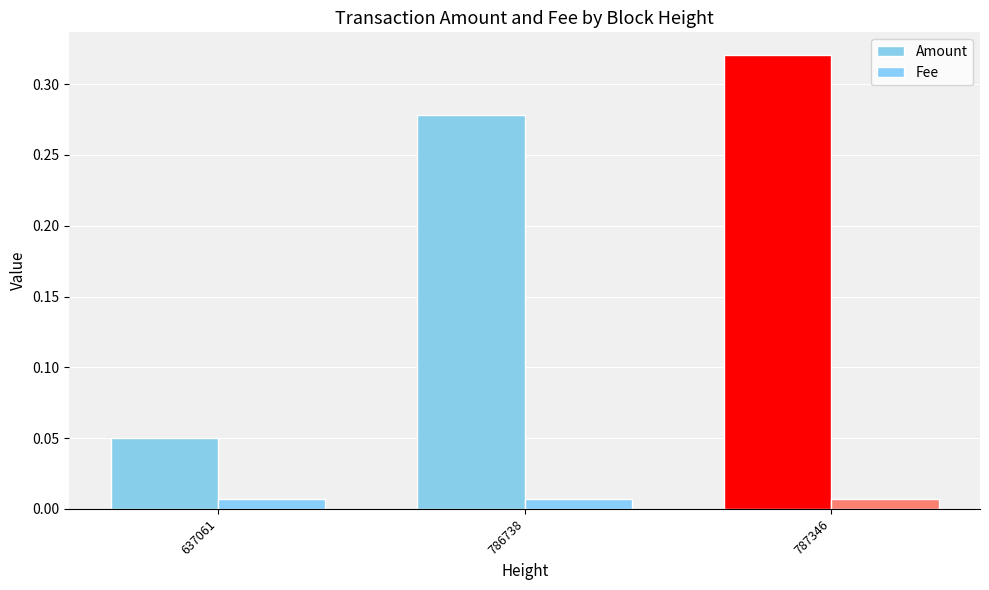

What is the difference between the Amount values at 787346 and 637061?

0.3